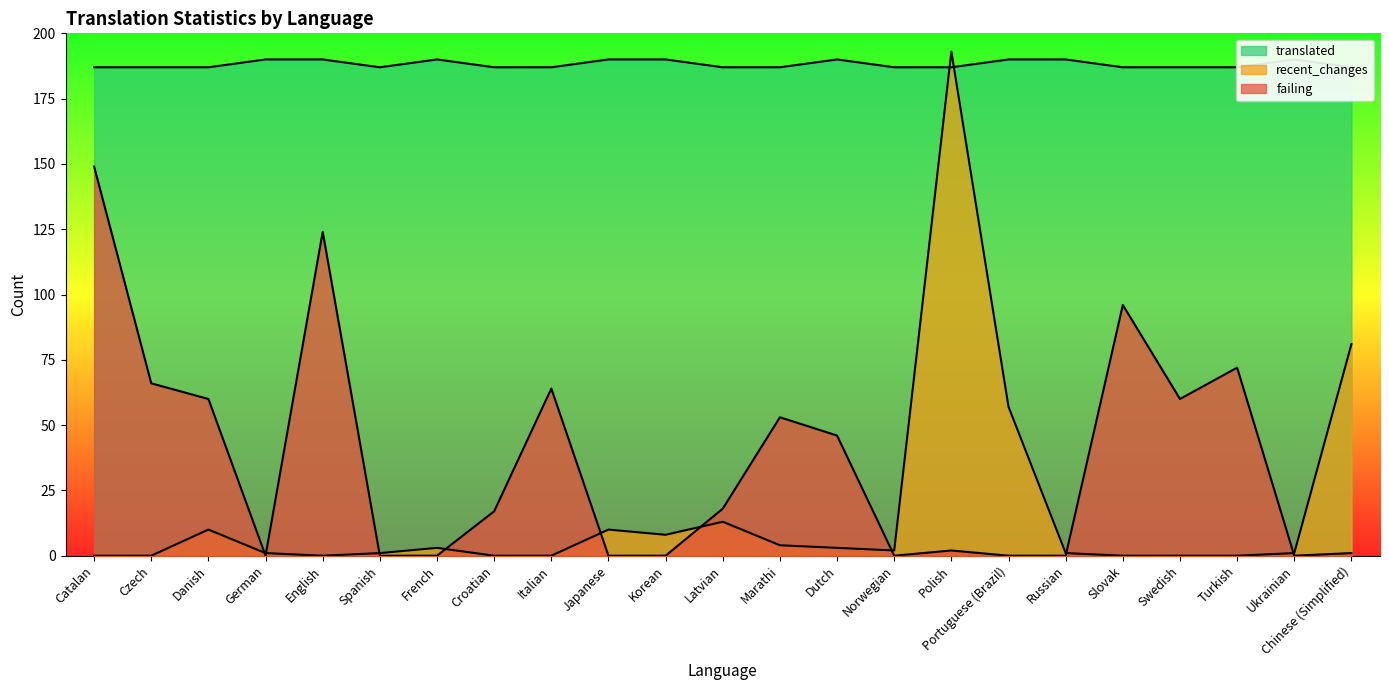

Is the value of translated at Czech greater than the value of failing at Danish?

Yes